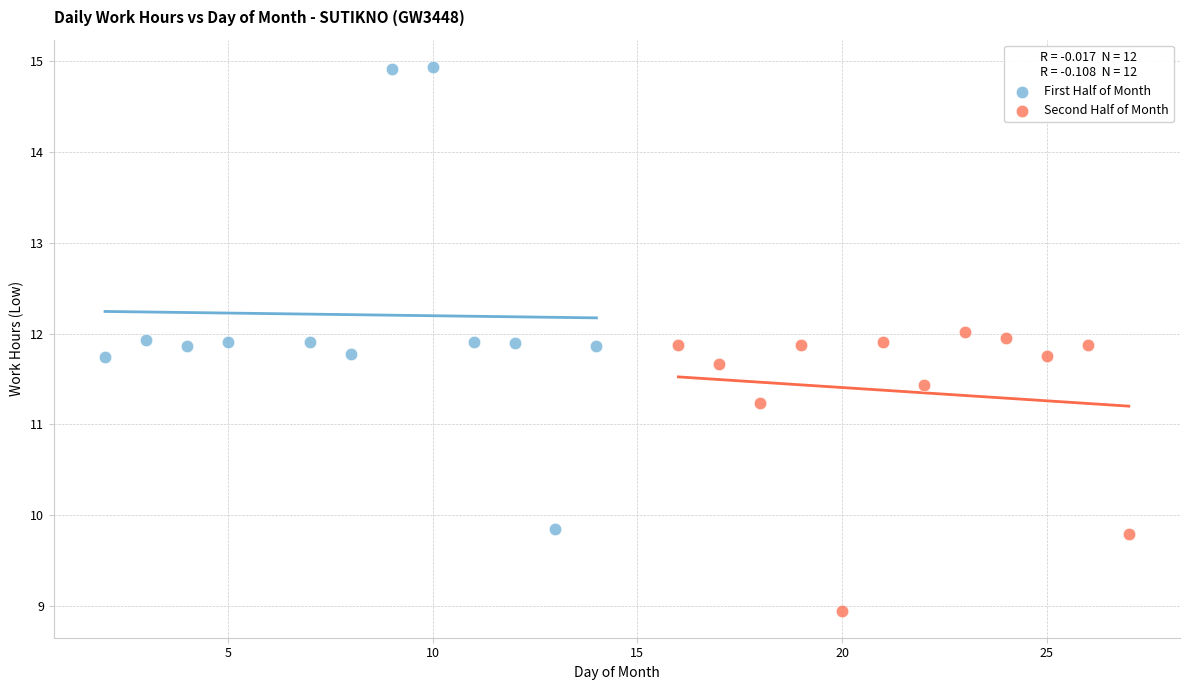

Which series has the largest Y range (max minus min)?

First Half of Month